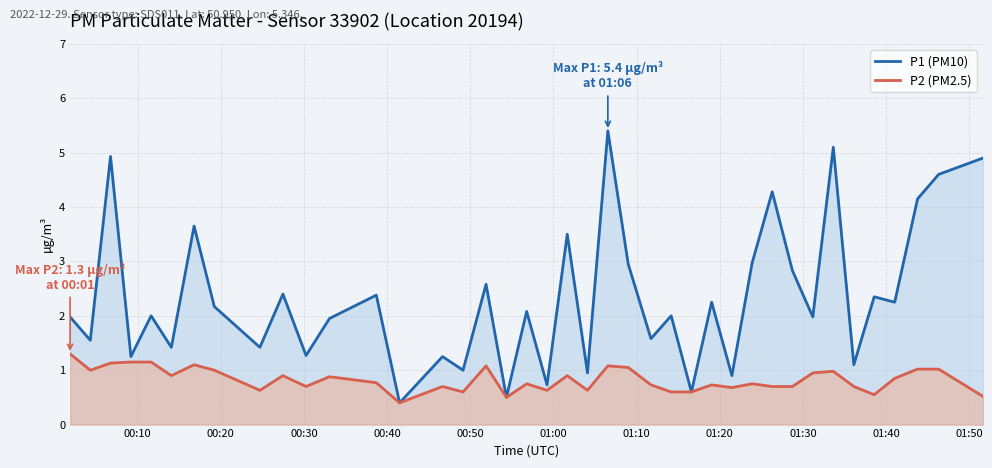

What is the highest value of the P1 (PM10) series?

5.4